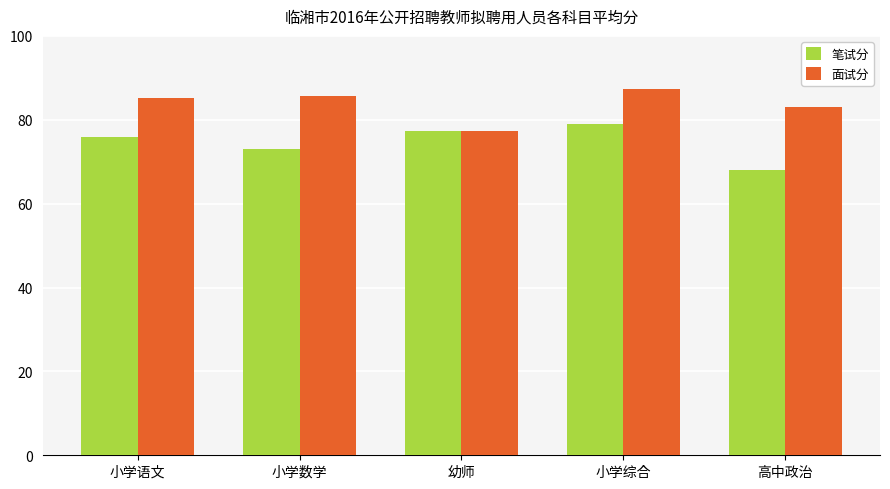

Where is 笔试分 nearest to the value 73?

小学数学